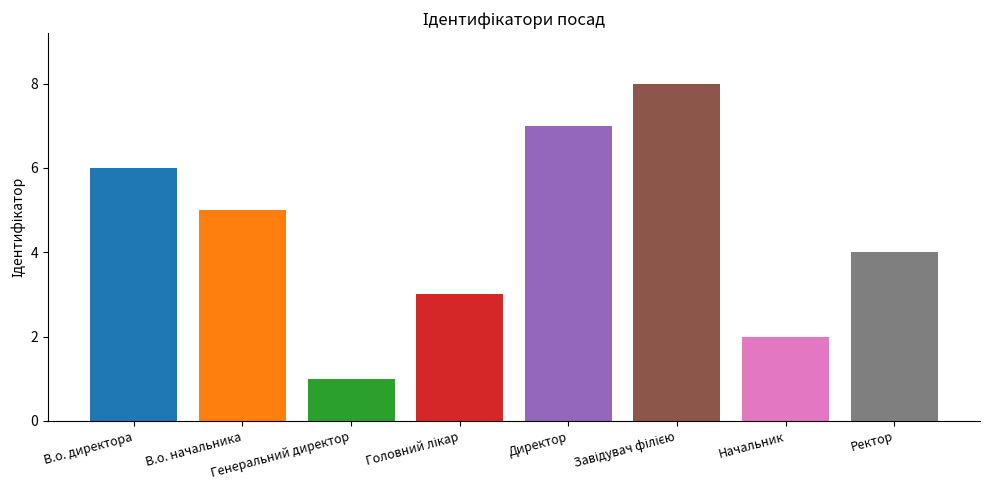

What is the difference between the maximum and minimum values?

7